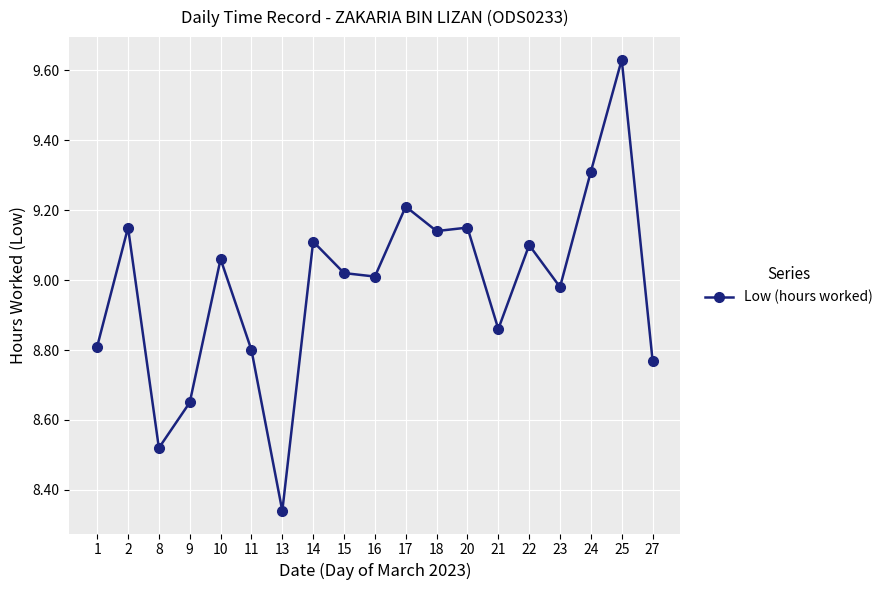

Is this an area chart (filled region under the line)?

No